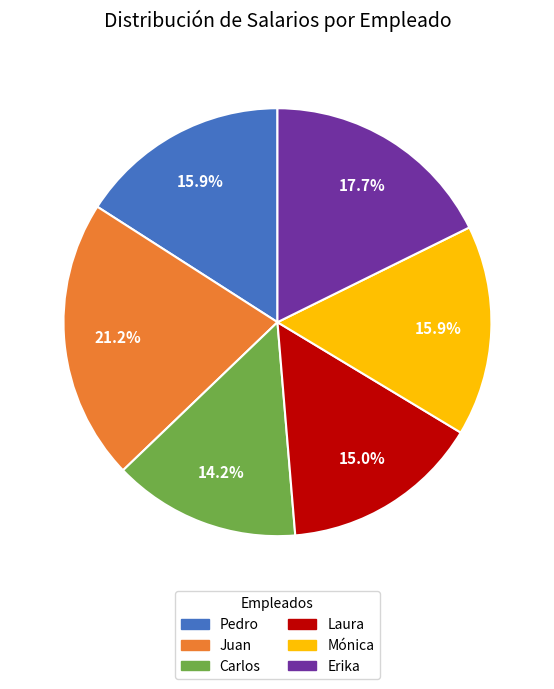

To the nearest percent, what is the average slice percentage?

17%